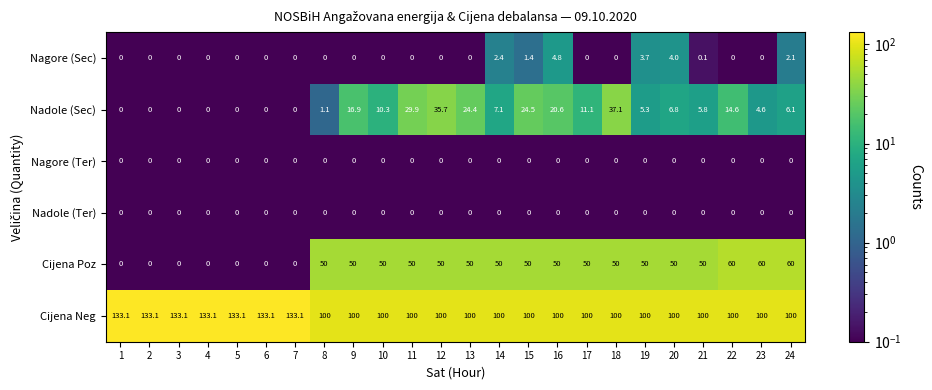

Count the number of categories in the chart.

24